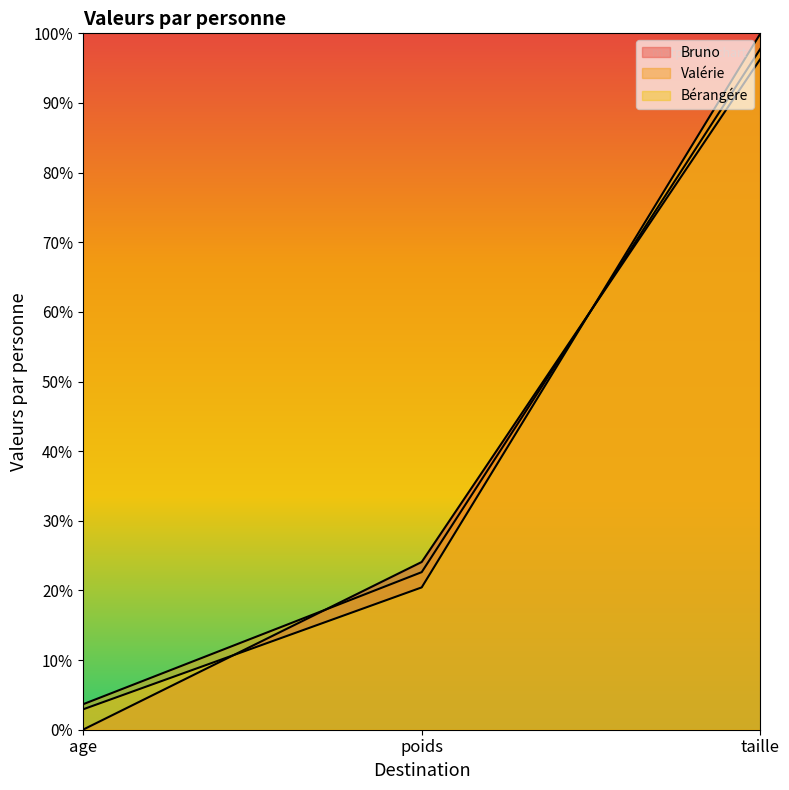

Which series has the largest total across all categories?

Valérie